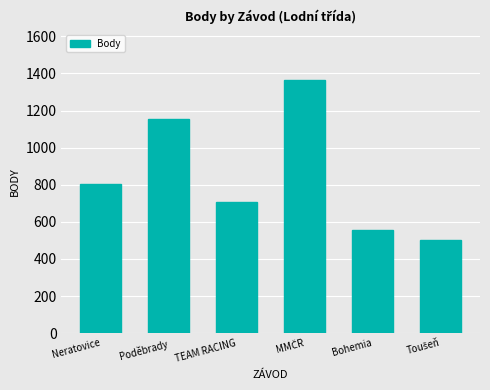

What is the maximum value shown in the chart?

1363